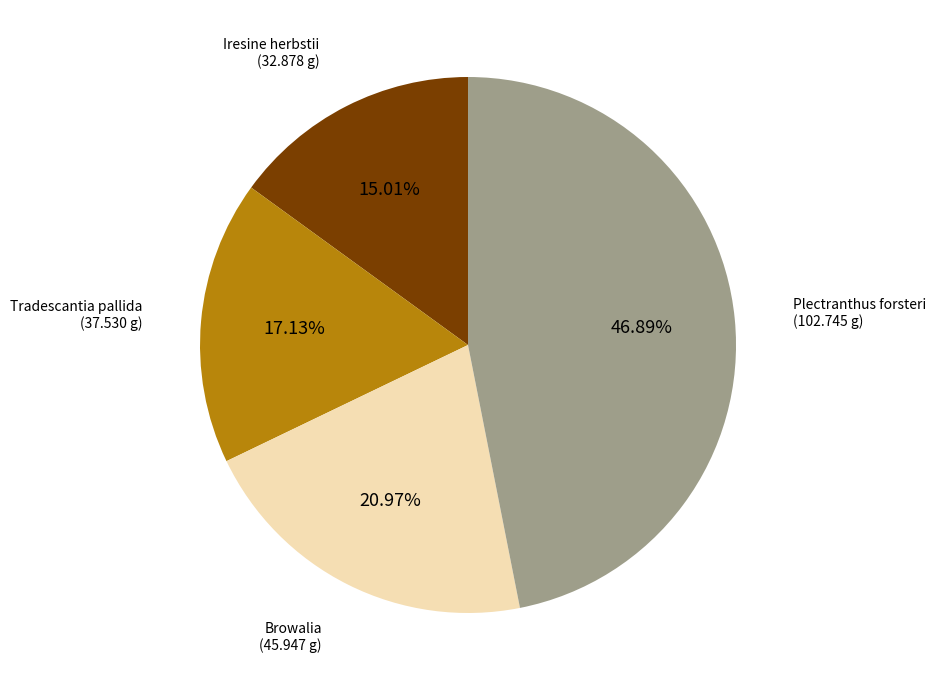

Is there a majority slice in this chart?

No